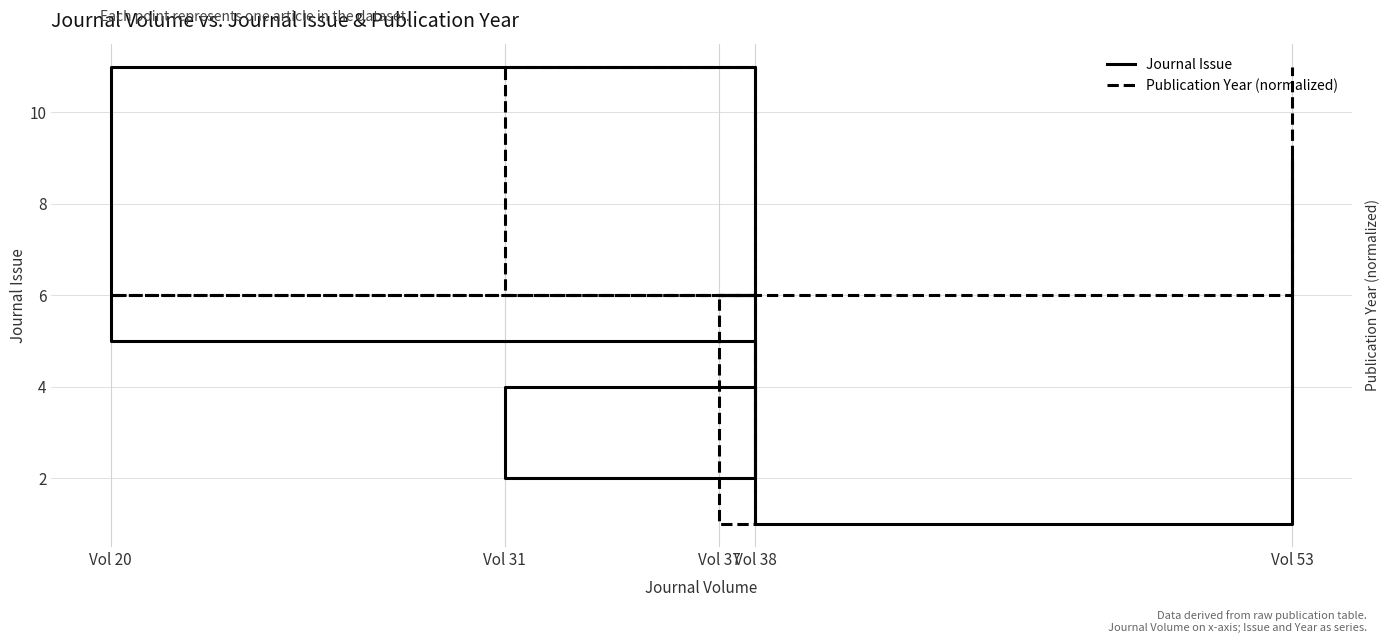

Which series has the largest range (max minus min)?

Journal Issue